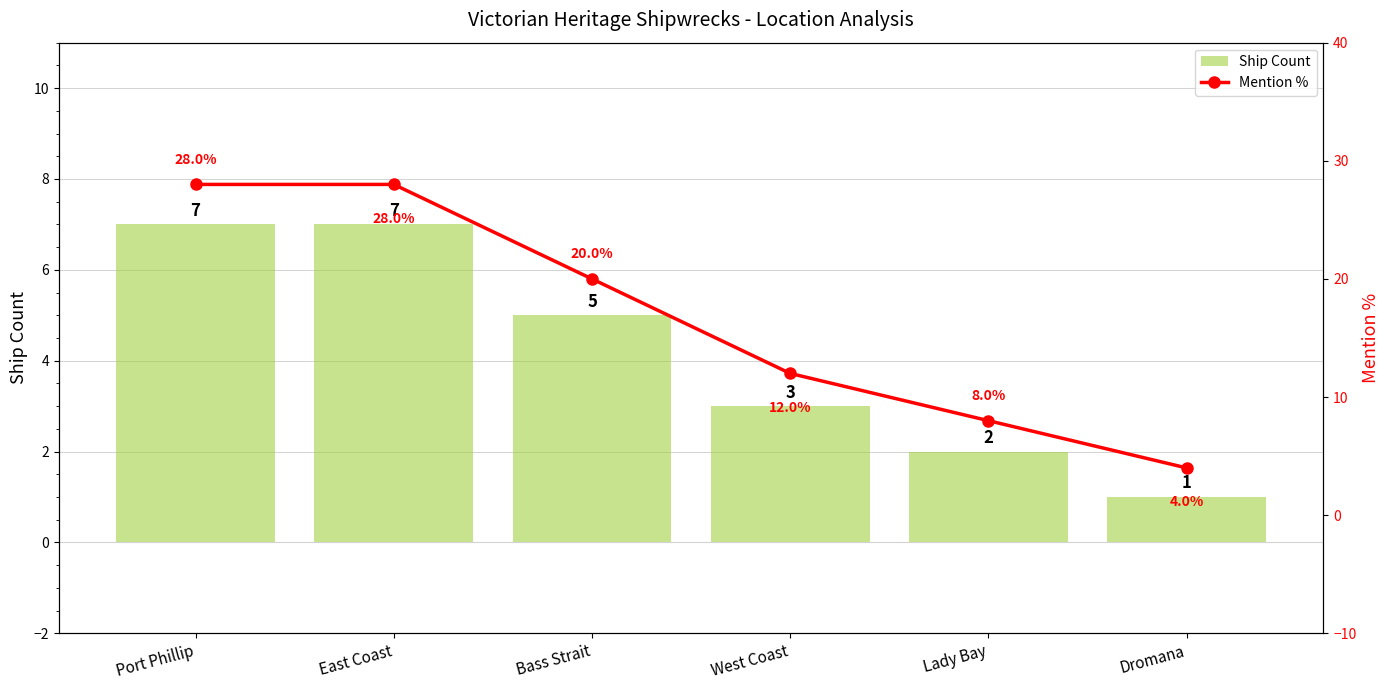

What is the sum of all Ship Count values?

25